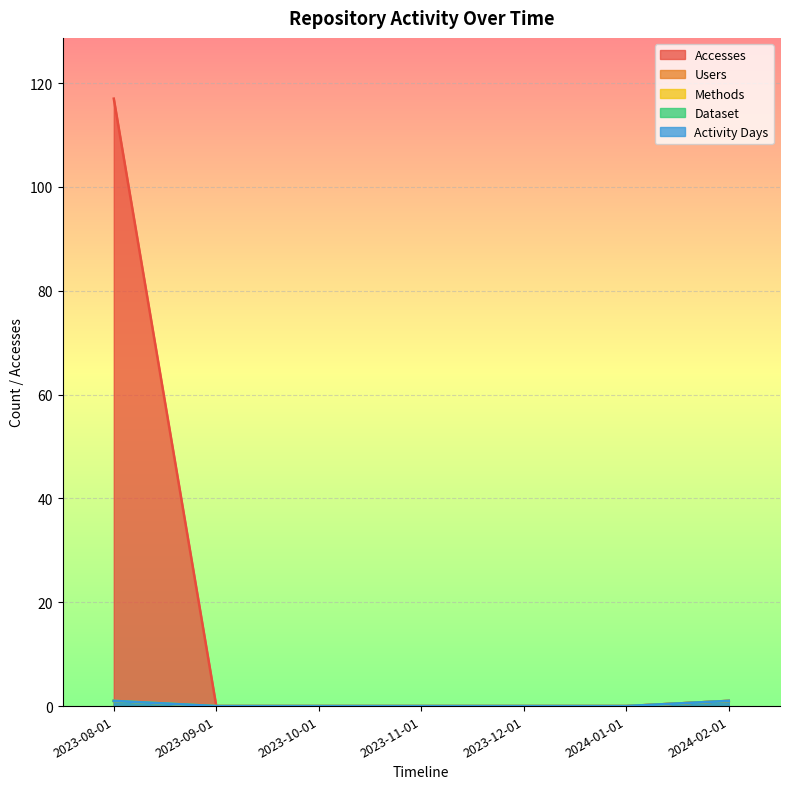

List the series in order of their peak value, highest first.

Accesses, Users, Methods, Dataset, Activity Days